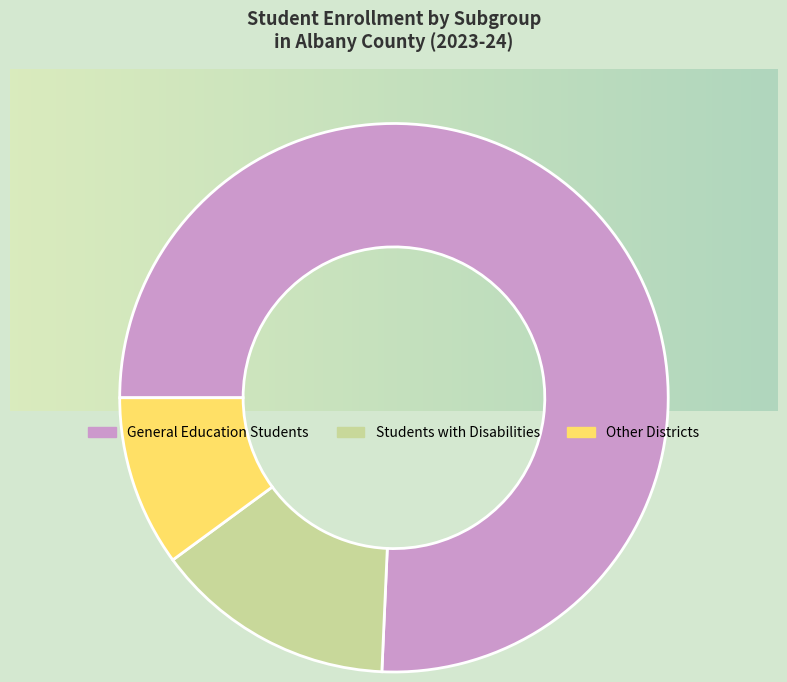

What is the ratio of the value at Students with Disabilities to the value at Other Districts?

1.4